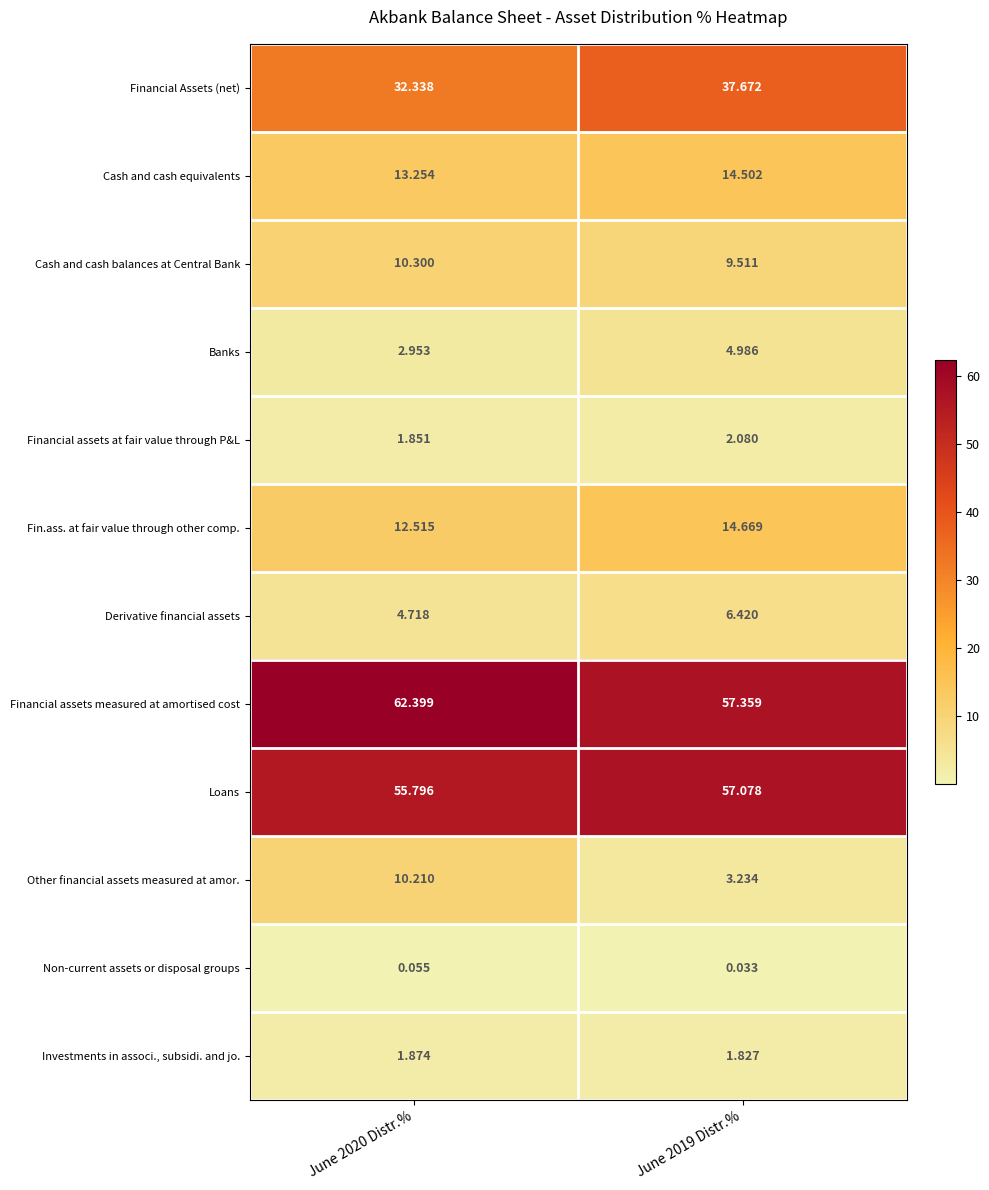

Between June 2020 Distr.% and June 2019 Distr.%, which series saw the biggest shift?

Other financial assets measured at amor.